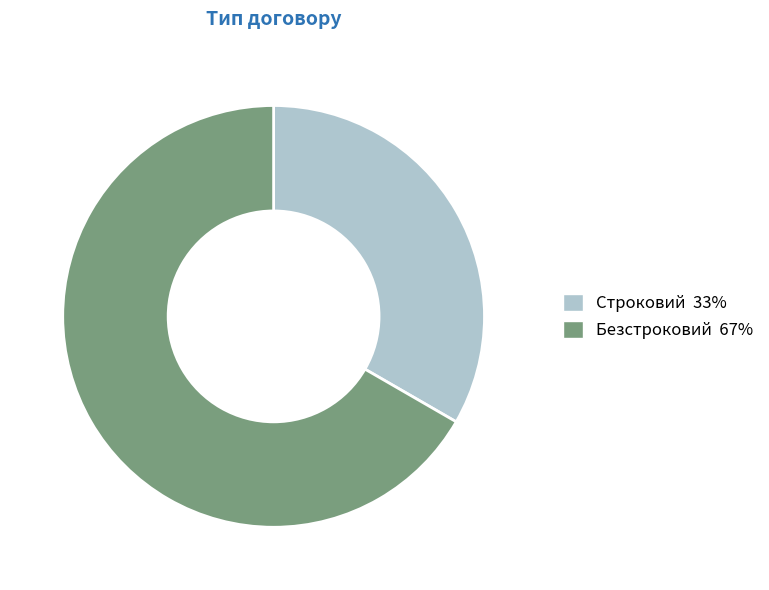

Is it true that Безстроковий is 67% of the pie?

True